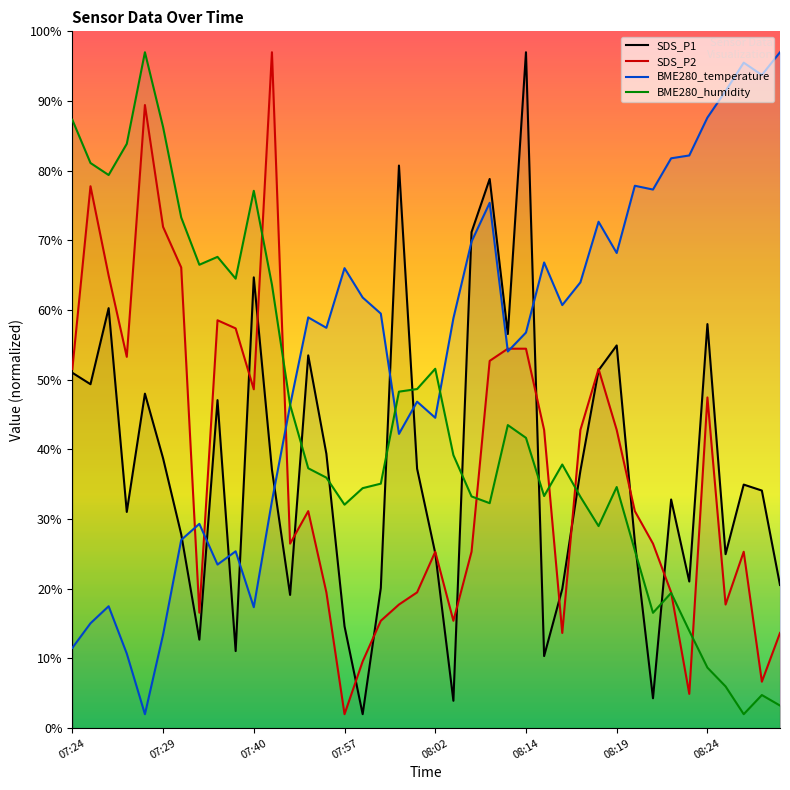

How many data points in BME280_humidity are less than 37?

19